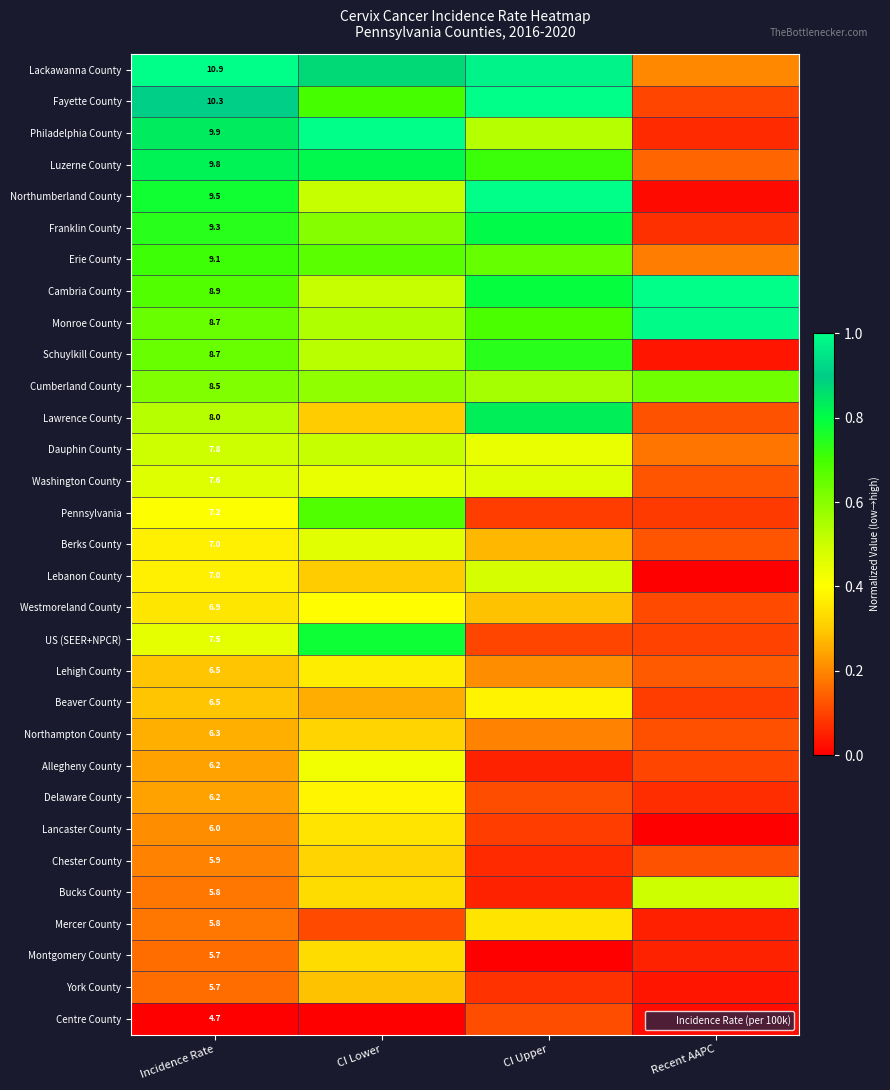

What is the difference between the second highest and minimum values in the Fayette County series?

0.8